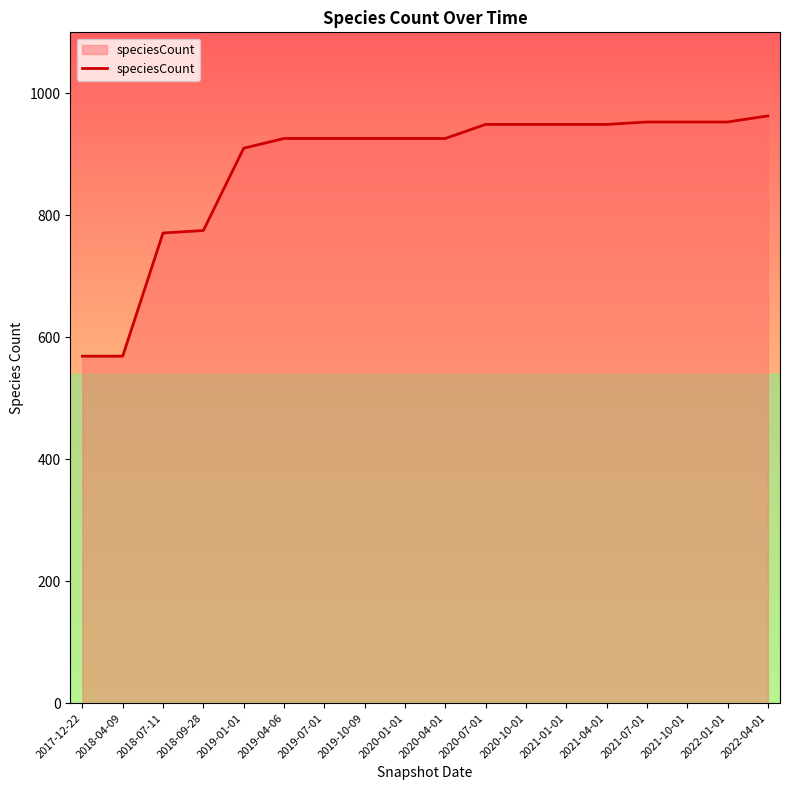

Which has a higher value, 2019-07-01 or 2018-09-28?

2019-07-01